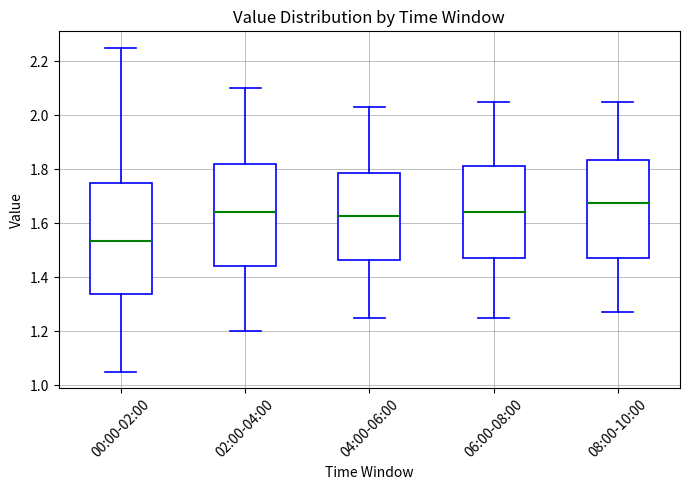

Reading left to right, transcribe this box plot: for each box, give where its median line is, the range the box spans, and where its two whiskers end, as read against the y-axis. The values are not printed on the chart, so give them approximately, as read against the axis.

00:00-02:00: median 1.54, box 1.34 to 1.74, whiskers 1.06 to 2.26
02:00-04:00: median 1.64, box 1.44 to 1.82, whiskers 1.20 to 2.10
04:00-06:00: median 1.62, box 1.46 to 1.78, whiskers 1.26 to 2.04
06:00-08:00: median 1.64, box 1.48 to 1.82, whiskers 1.26 to 2.06
08:00-10:00: median 1.68, box 1.48 to 1.84, whiskers 1.28 to 2.06